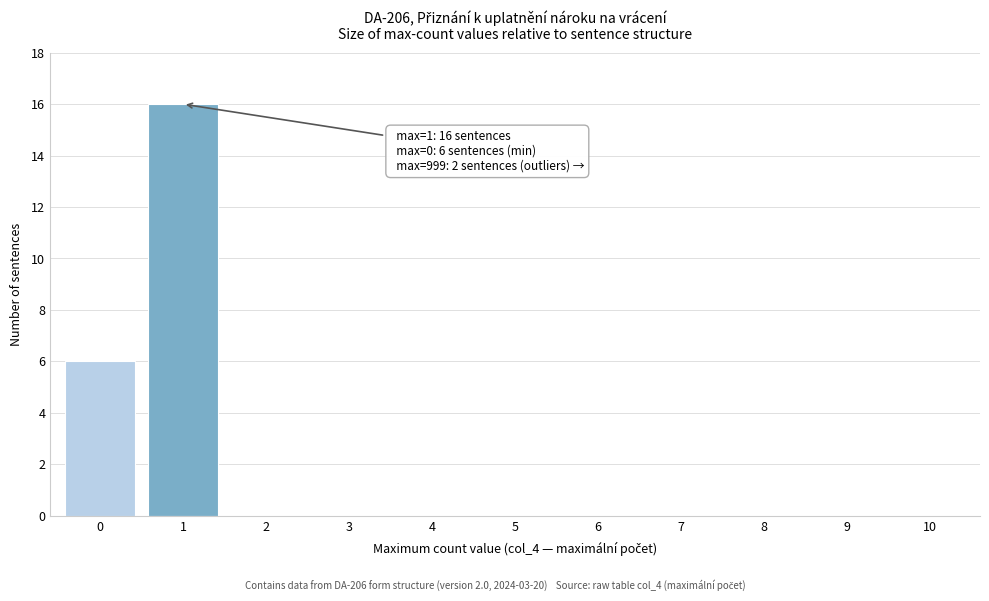

Which range on the x-axis has the tallest bar?

0.5 to 1.5